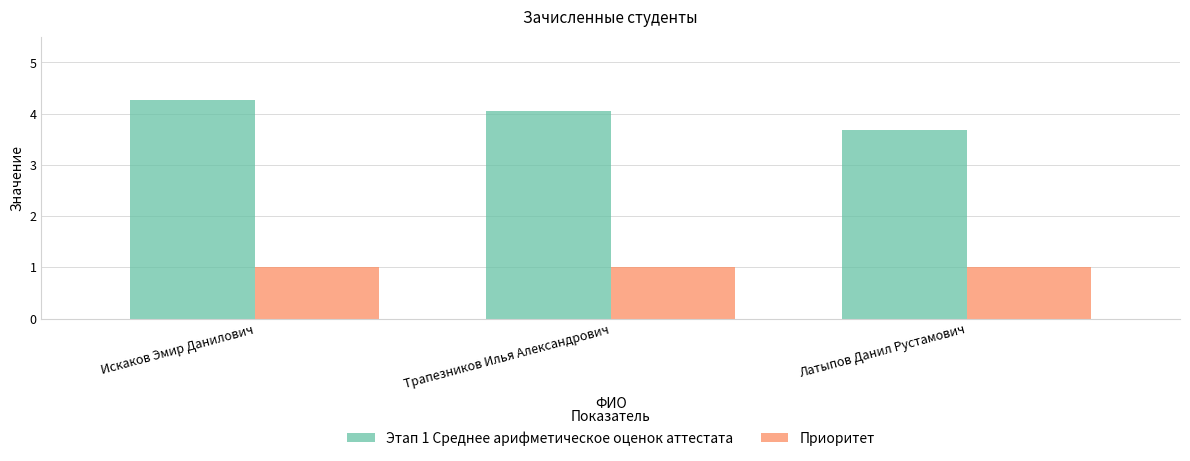

What is the spread (max minus min) of values at Искаков Эмир Данилович?

3.3